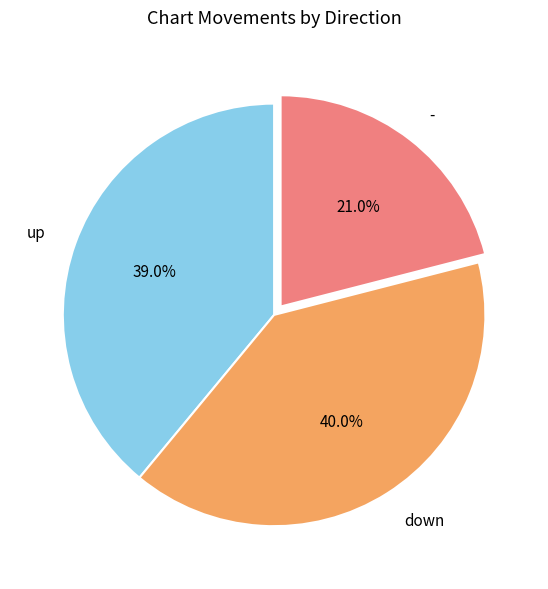

How many slices are in this pie chart?

3